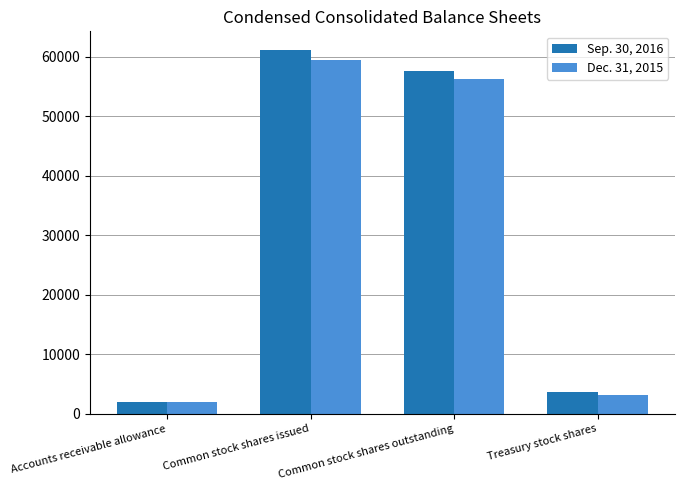

Count the number of data series in this chart.

2